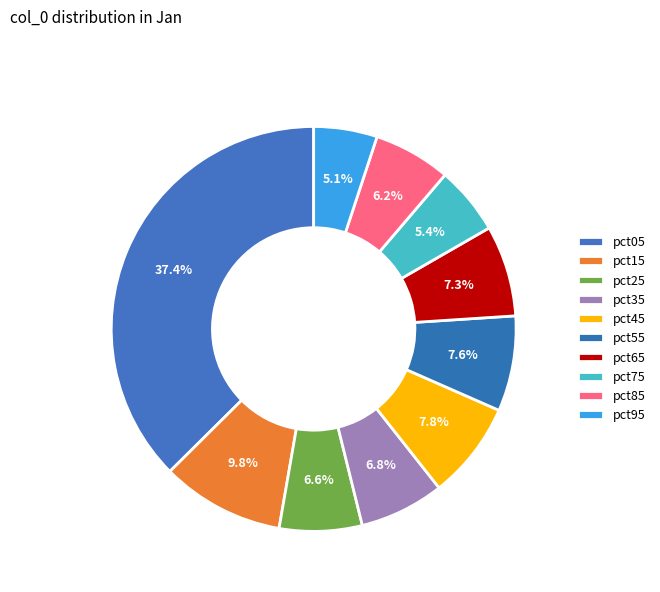

To the nearest percent, what is the difference between the largest and smallest slice percentages?

32%